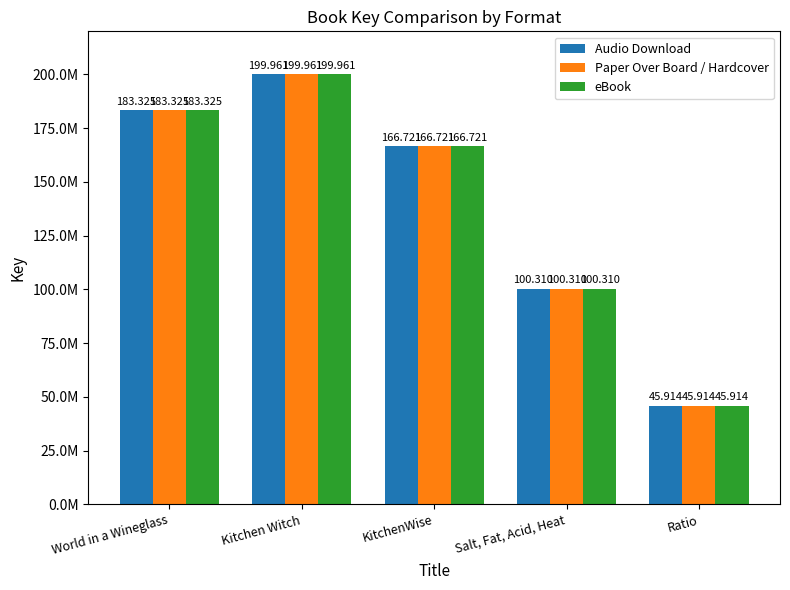

What is the total value across all series at KitchenWise?

500162934